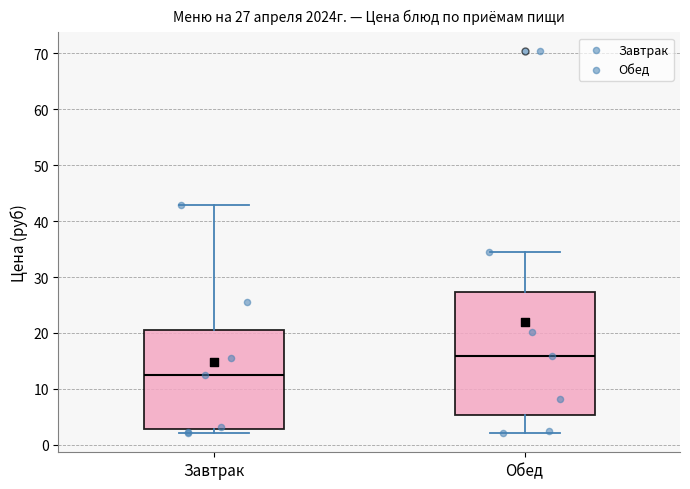

Which box has the lowest median line?

Завтрак